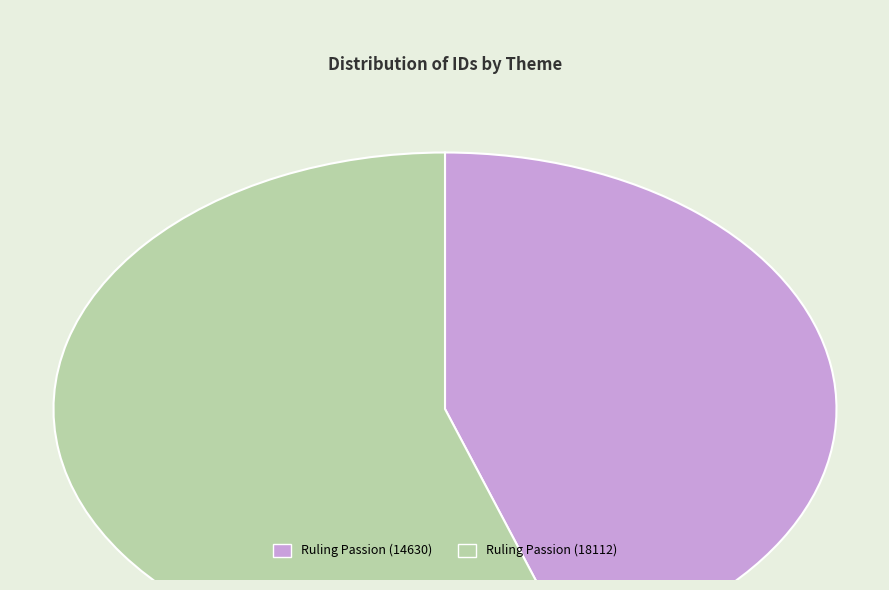

Is the sum of Ruling Passion (14630) and Ruling Passion (18112) greater than half?

Yes